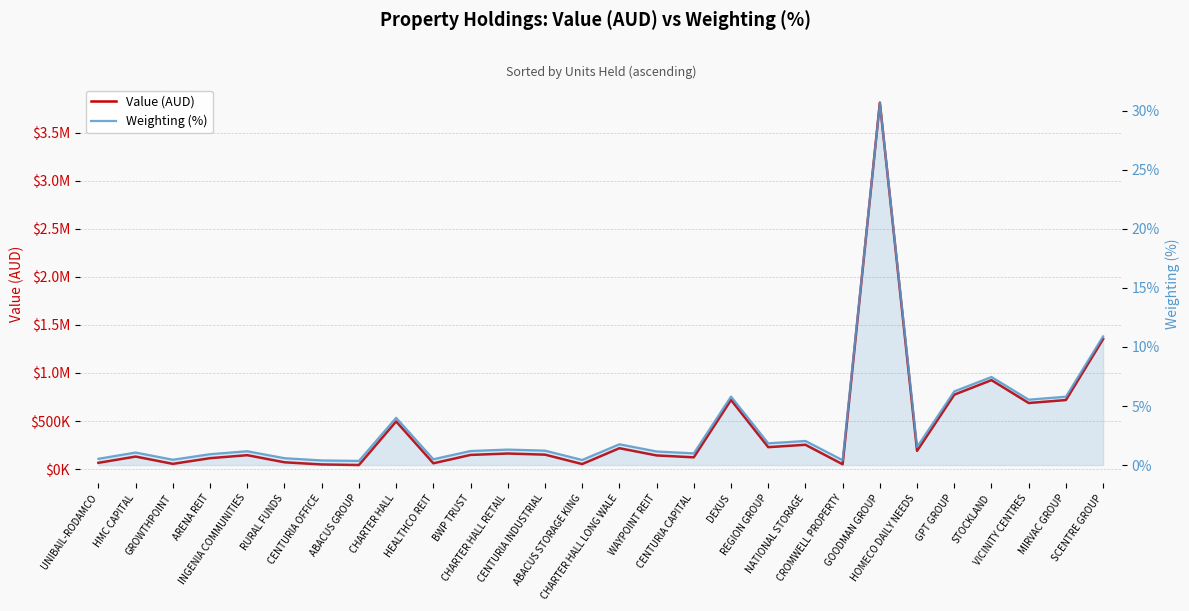

Which has a higher value, GROWTHPOINT or CHARTER HALL?

CHARTER HALL